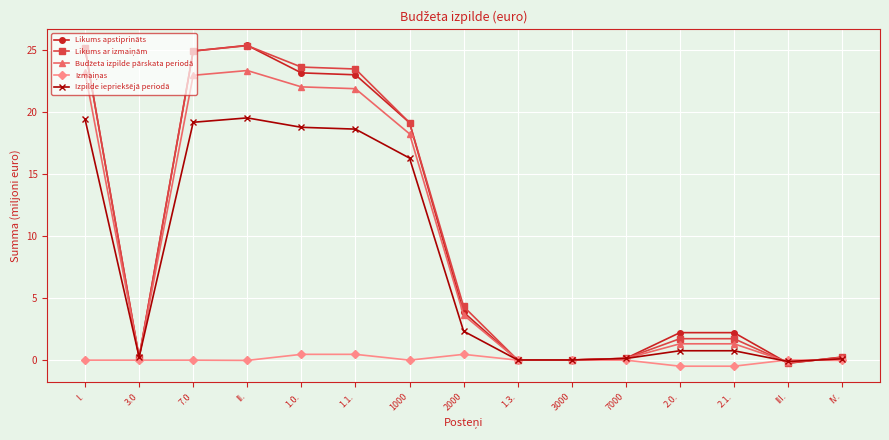

True or false: Likums apstiprināts has a value of 0.1 at 7000.

True